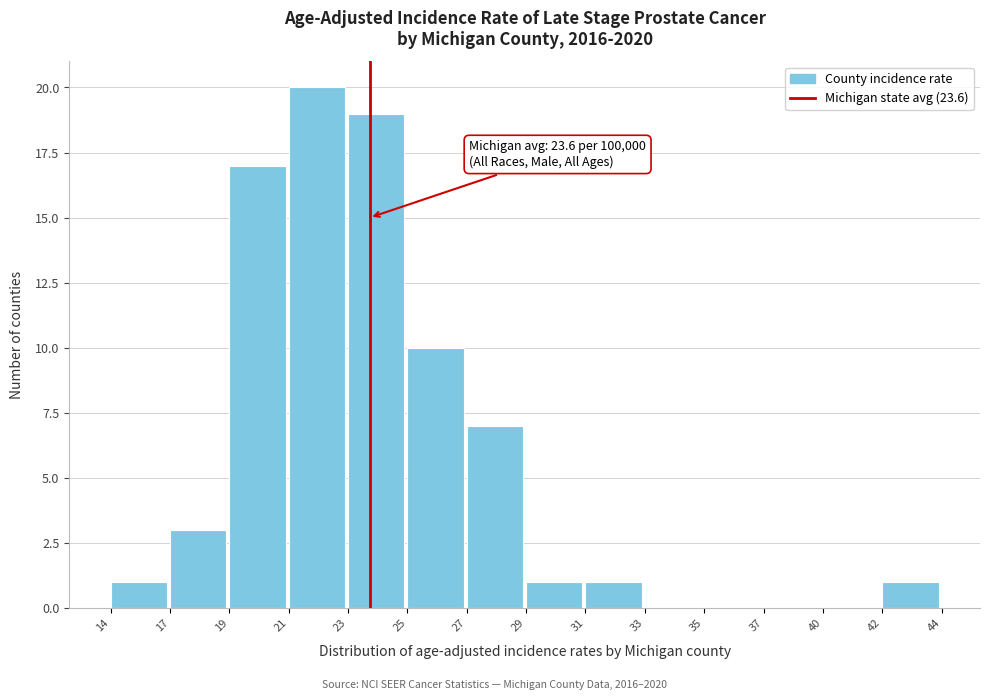

Reading left to right, extract all data points from this chart.

14=1	17=3	19=17	21=20	23=19	25=10	27=7	29=1	31=1	33=0	35=0	37=0	40=0	42=1